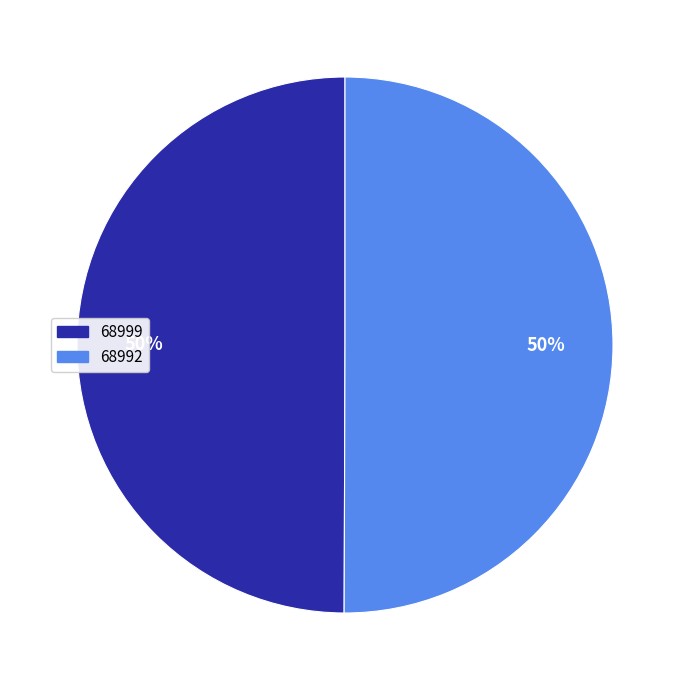

True or false: 68999 accounts for 1% of the total.

False